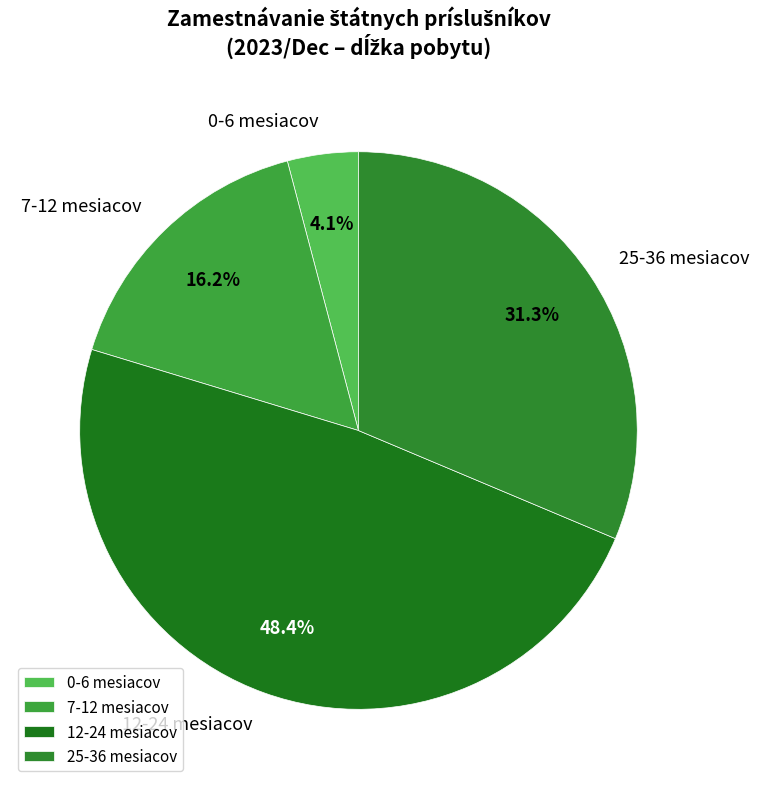

What is the smallest slice in the pie chart?

0-6 mesiacov